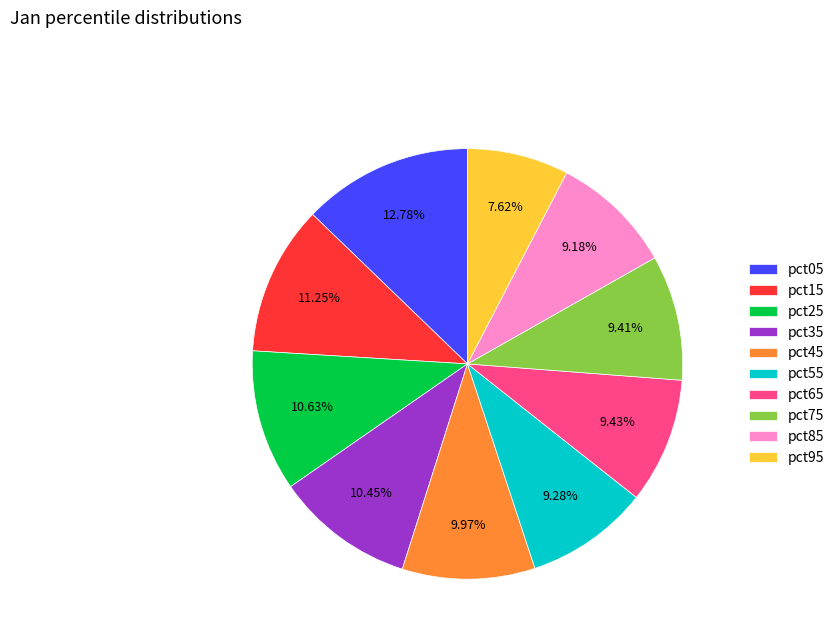

Do pct65 and pct05 together represent more than half of the pie?

No